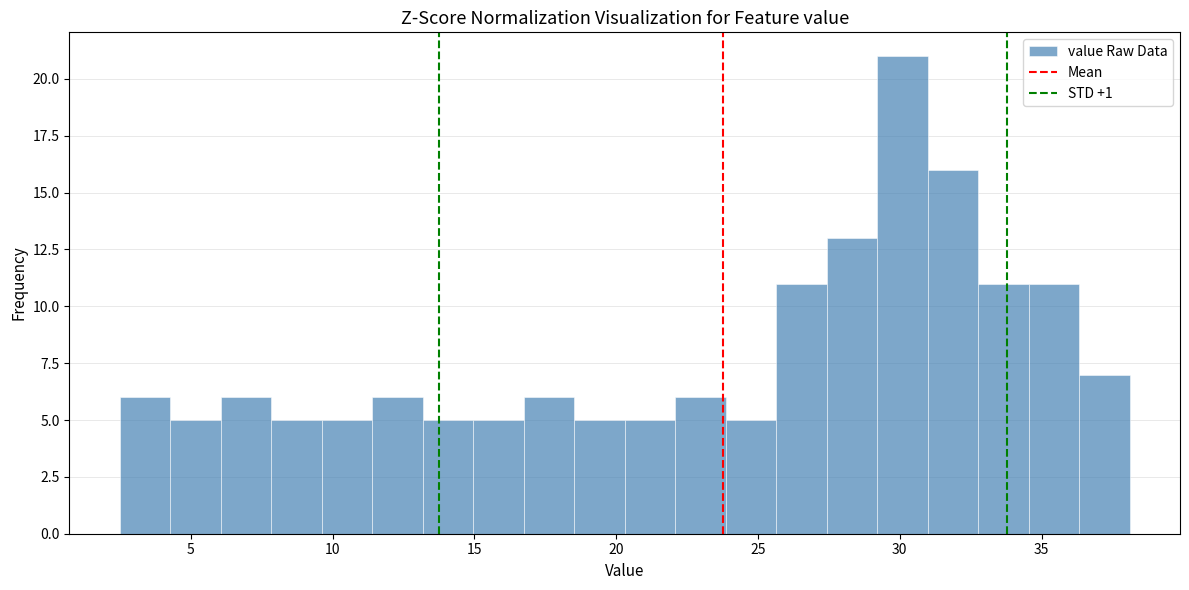

Read against the x-axis, roughly where is the centre of the tallest bar?

30.0